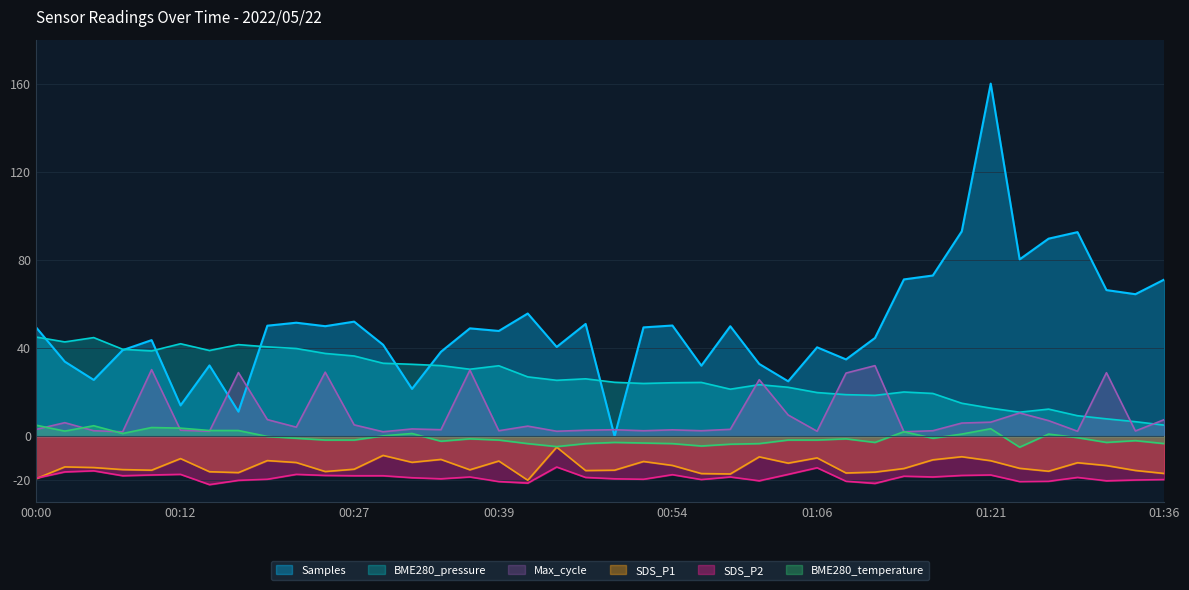

The SDS_P1 series shows -7.5 at 00:41. True or false?

False